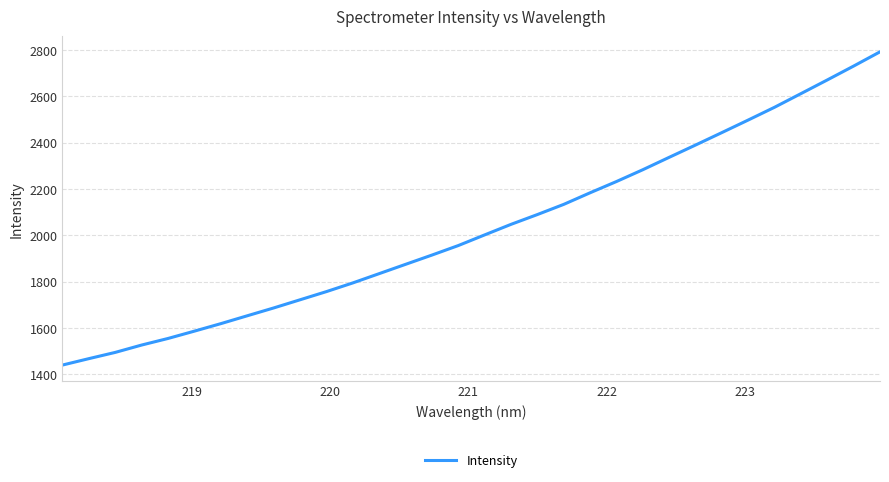

What is the difference between the maximum and minimum values?

1352.6